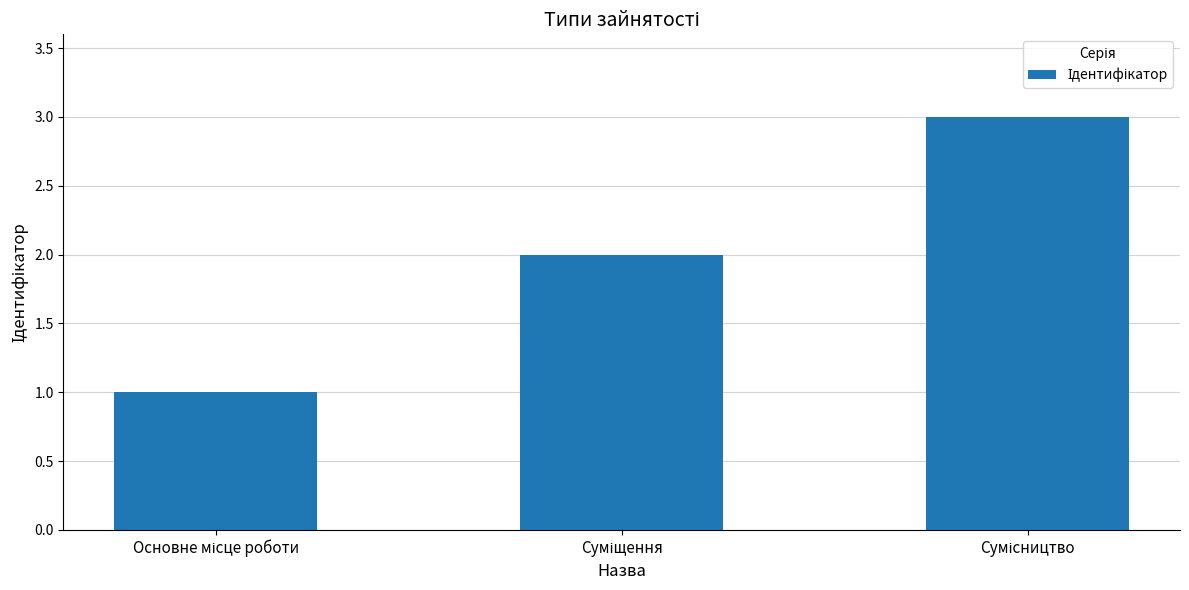

What is the greatest value displayed?

3